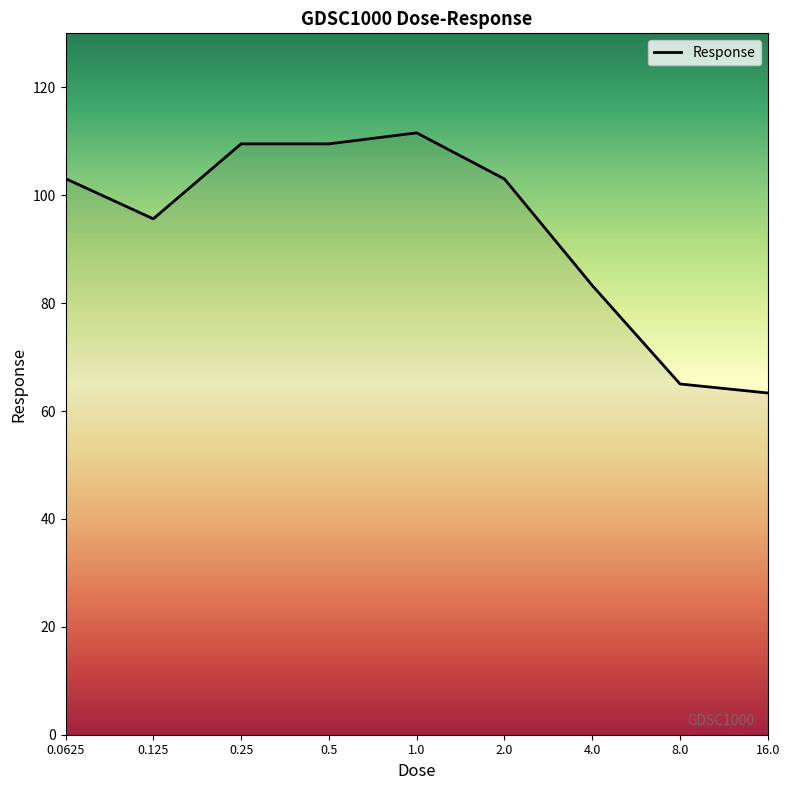

What is the maximum value shown in the chart?

111.6